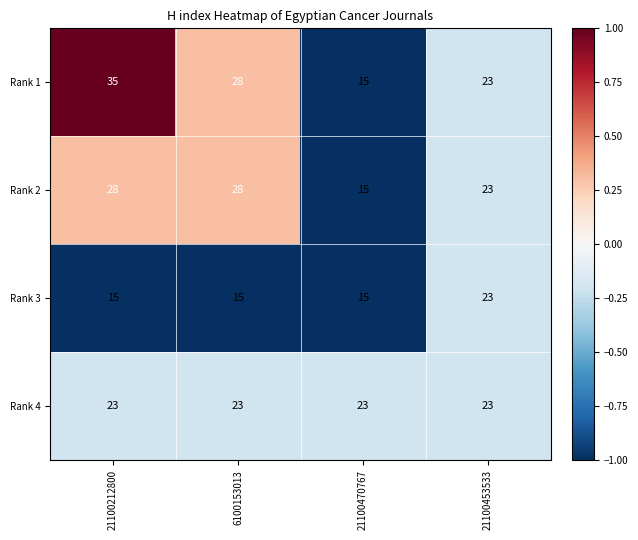

List the labels in order of Rank 1 value, smallest first.

21100470767, 21100453533, 6100153013, 21100212800